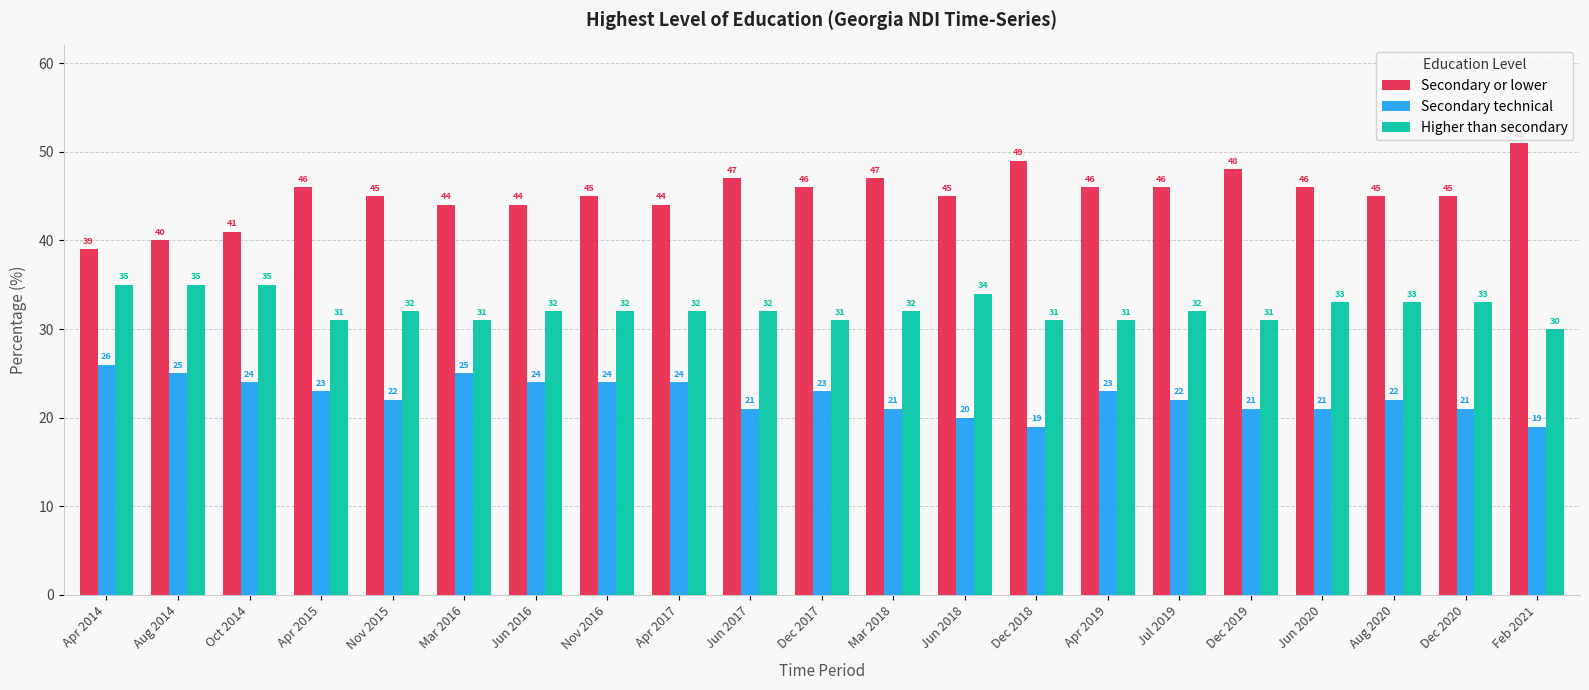

How many categories are shown in the chart?

21